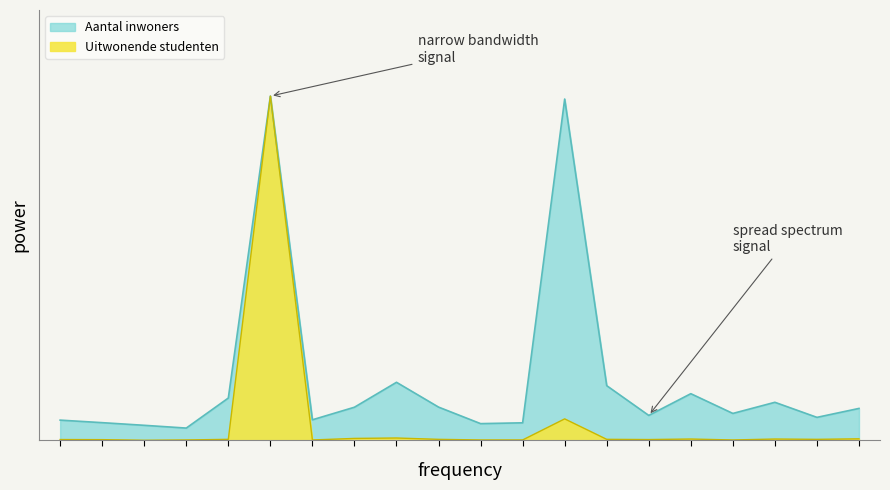

Reading right to left, transcribe all the data shown in this chart.

Aantal inwoners: 0.1	0.1	0.1	0.1	0.1	0.1	0.2	1.0	0.1	0.0	0.1	0.2	0.1	0.1	1.0	0.1	0.0	0.0	0.1	0.1
Uitwonende studenten: 0.0	0.0	0.0	0.0	0.0	0.0	0.0	0.1	0.0	0.0	0.0	0.0	0.0	0.0	1.0	0.0	0.0	0.0	0.0	0.0